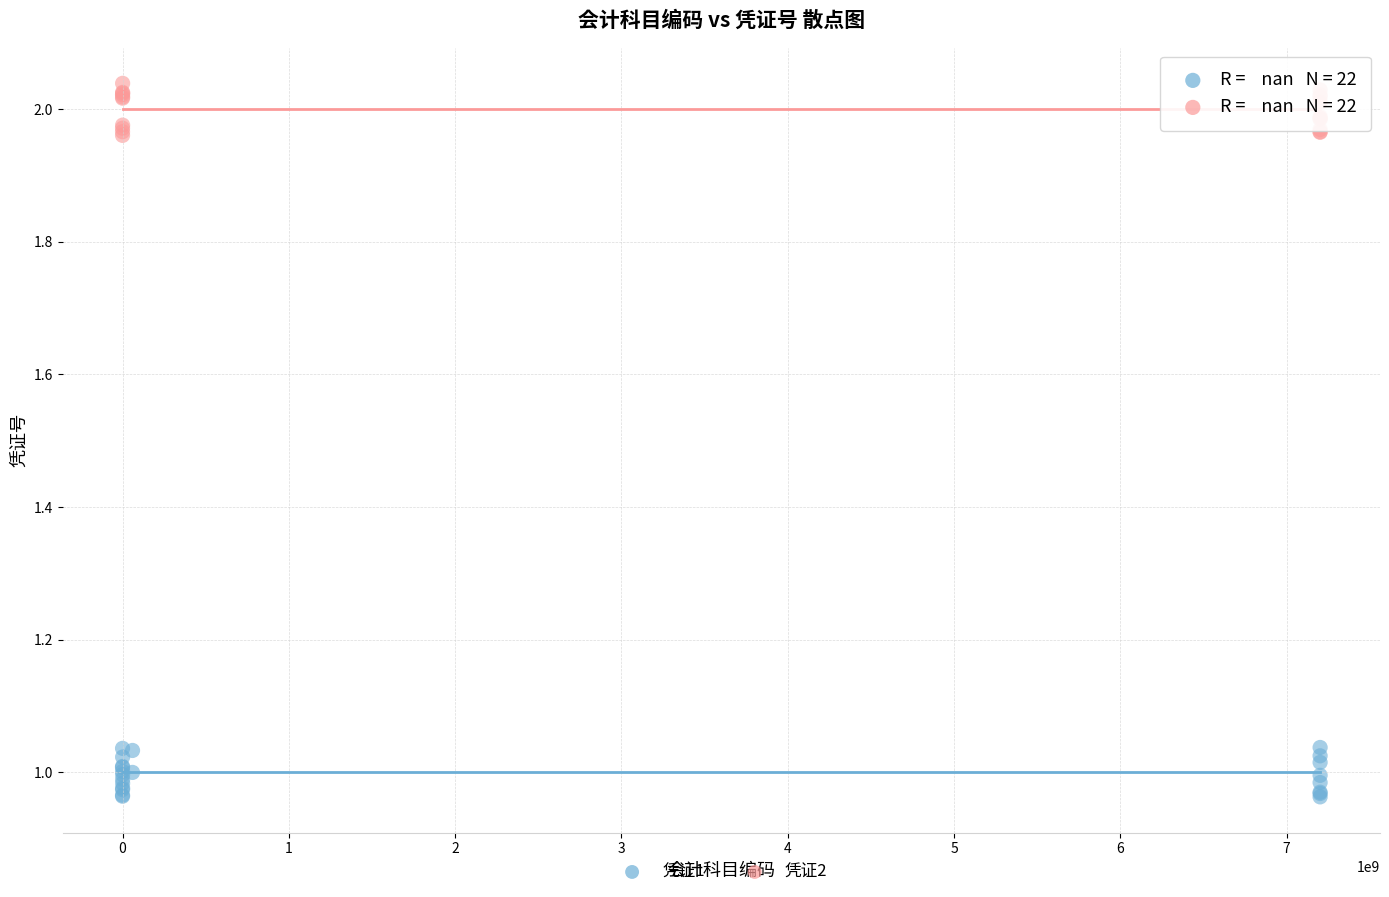

Which series contains the lowest Y value?

凭证1